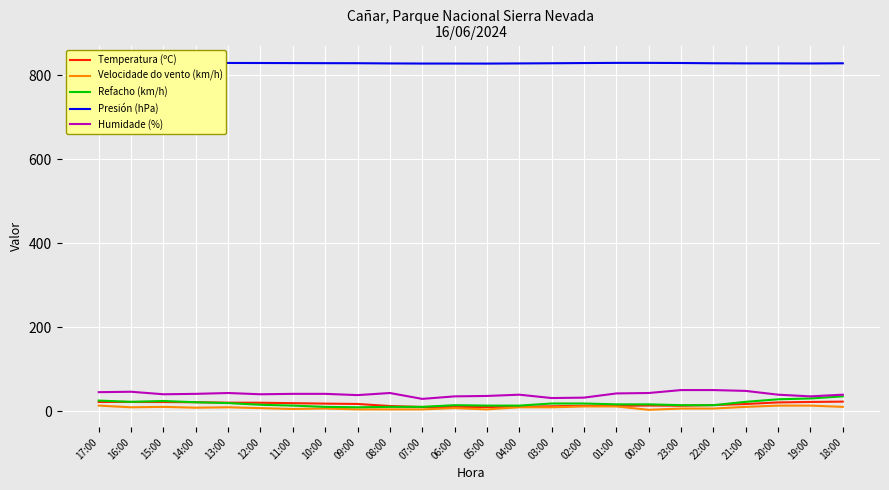

What is the total value across all series at 00:00?

904.5